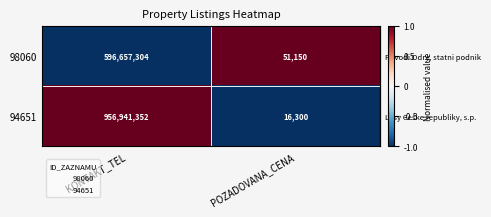

Count the number of categories in the chart.

2